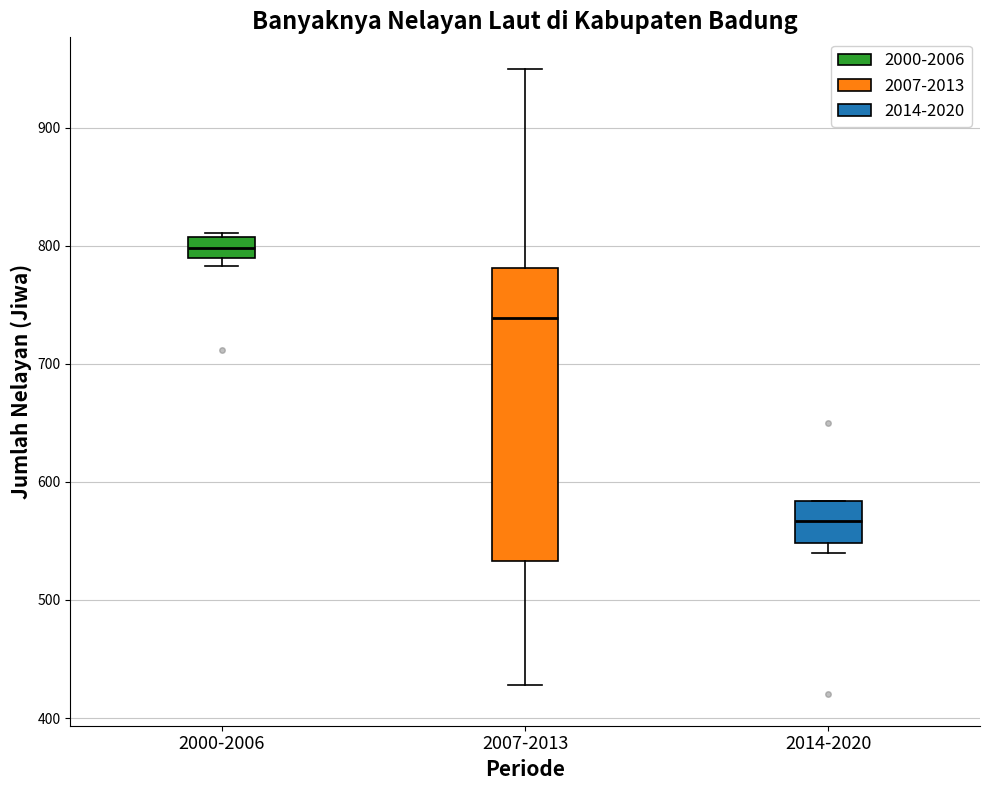

Which box's median line is the lowest?

2014-2020